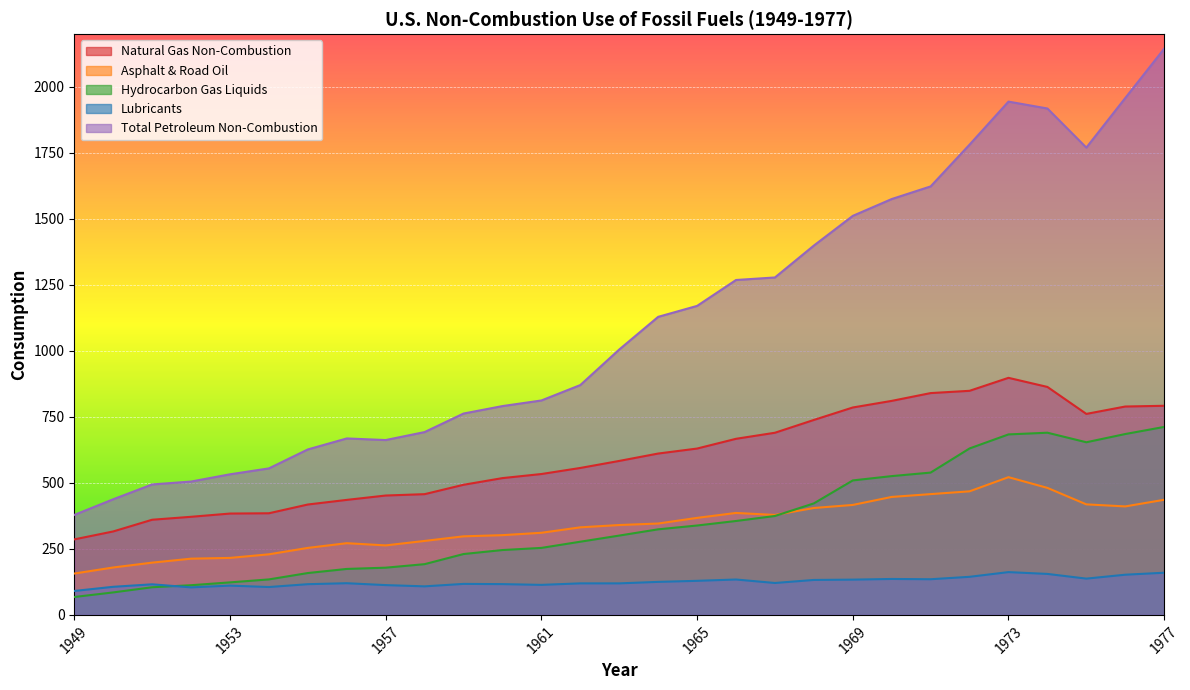

What is the total value across all series at 1970?

3494.9